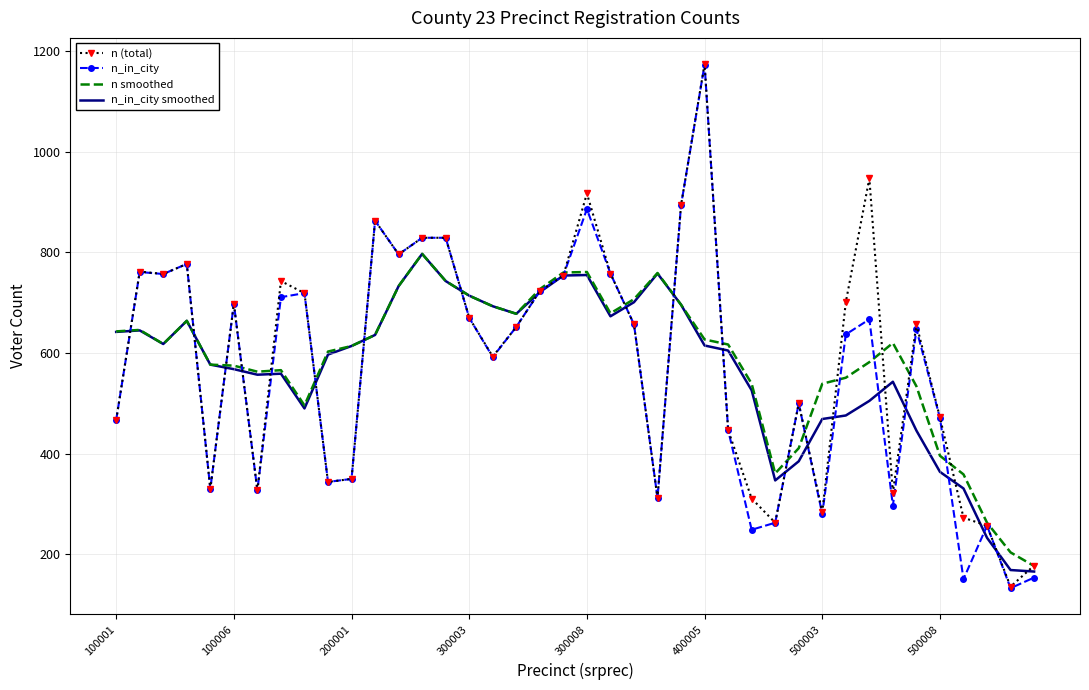

What is the maximum value shown in the chart?

1174